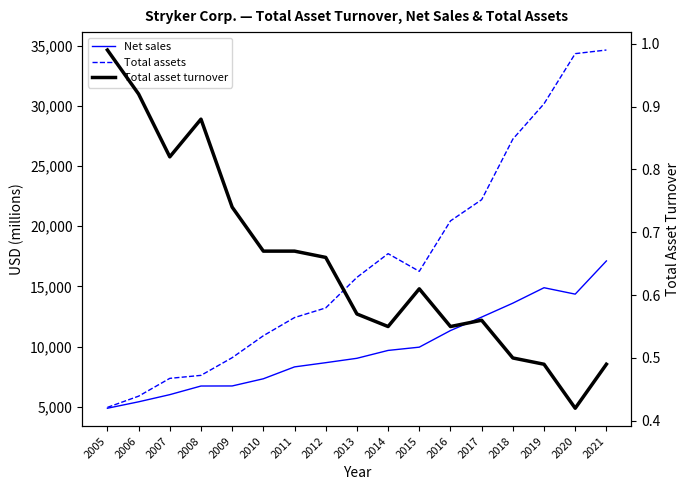

Rank the categories by Net sales value from lowest to highest.

2005, 2006, 2007, 2008, 2009, 2010, 2011, 2012, 2013, 2014, 2015, 2016, 2017, 2018, 2020, 2019, 2021